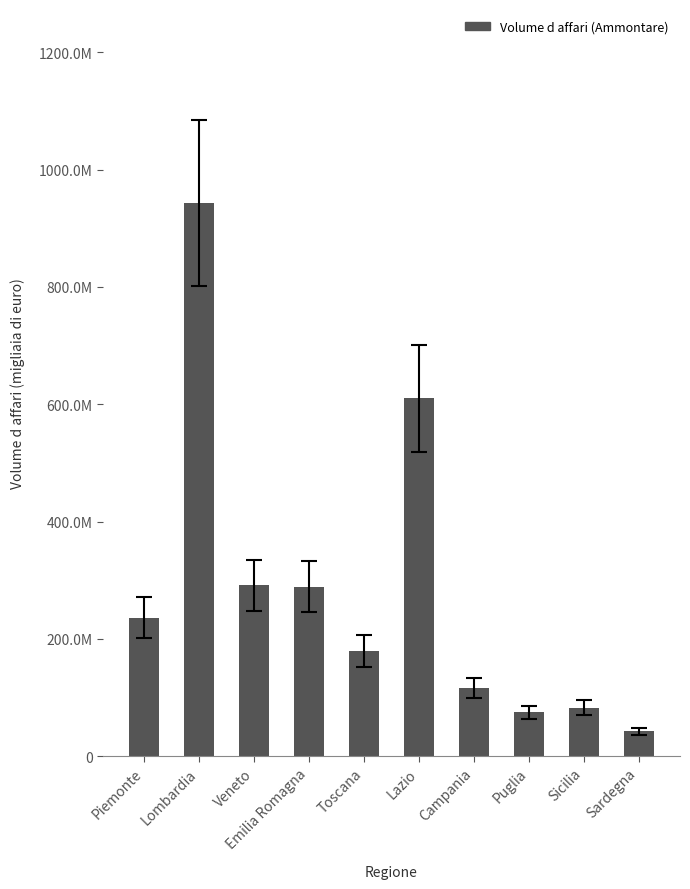

Rank the categories by value from highest to lowest.

Lombardia, Lazio, Veneto, Emilia Romagna, Piemonte, Toscana, Campania, Sicilia, Puglia, Sardegna